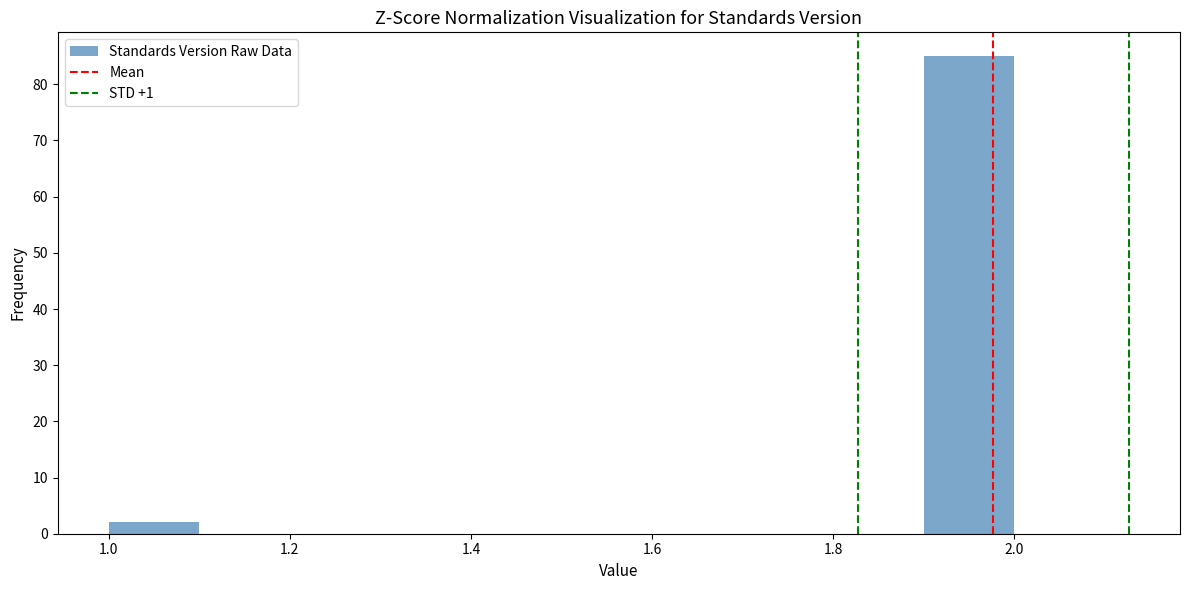

Reading left to right, list every bar in this chart as the range it spans on the x-axis followed by its height. The values are not printed on the chart, so give them approximately, as read against the axis.

1.0 to 1.1: 2
1.1 to 1.2: 0
1.2 to 1.3: 0
1.3 to 1.4: 0
1.4 to 1.5: 0
1.5 to 1.6: 0
1.6 to 1.7: 0
1.7 to 1.8: 0
1.8 to 1.9: 0
1.9 to 2.0: 85